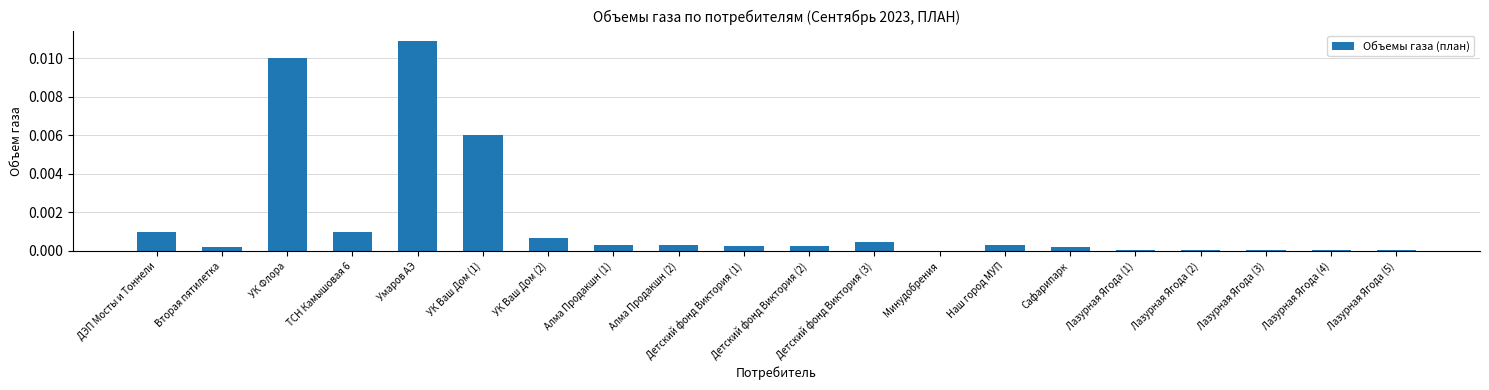

Which label corresponds to the largest value in the chart?

Умаров АЭ